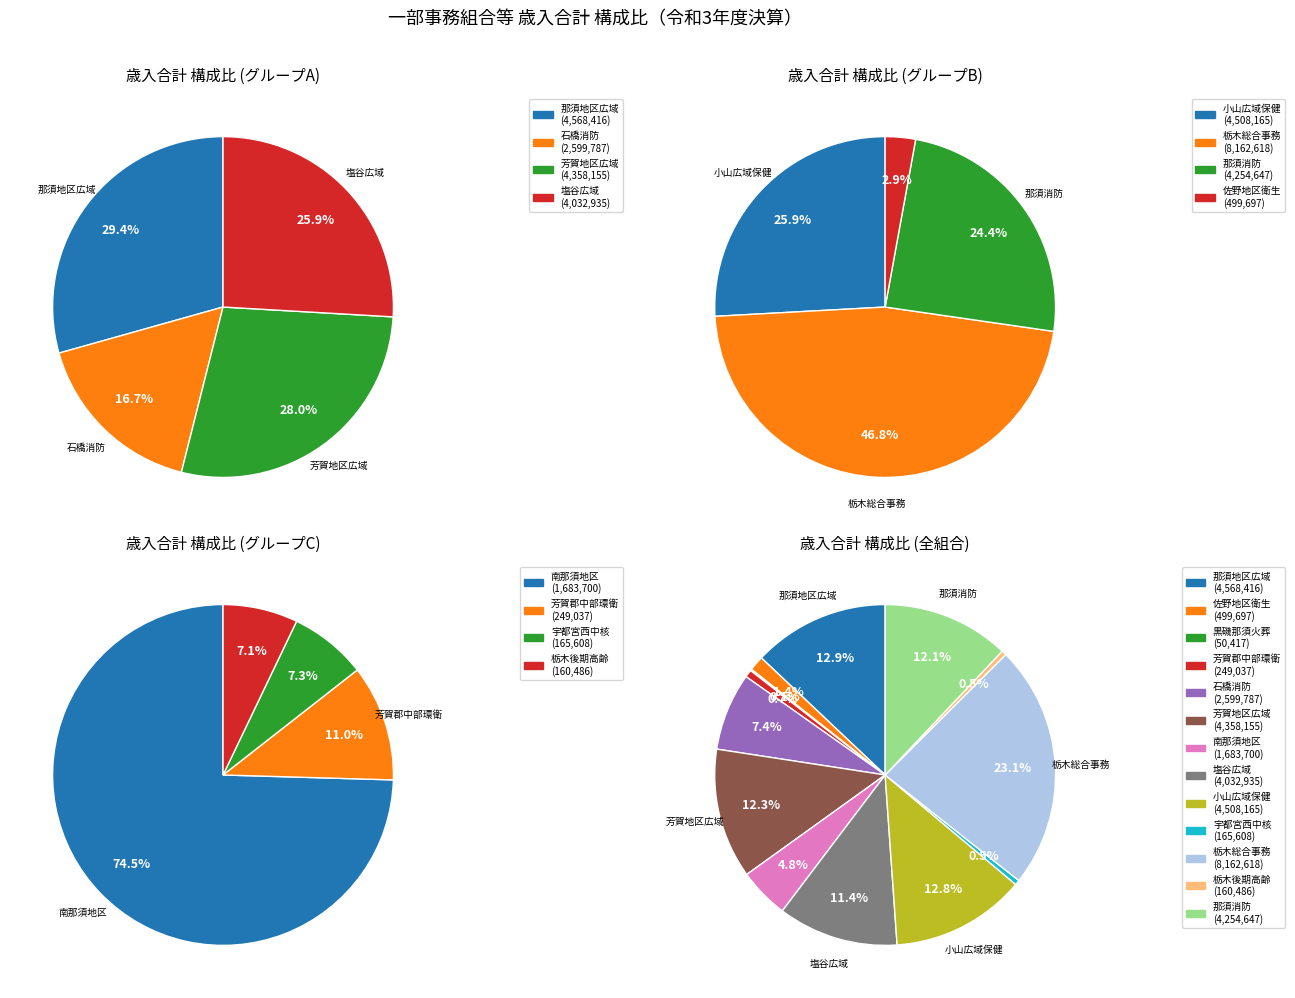

To the nearest percent, what is the difference between the 石橋地区消防組合 and 塩谷広域行政組合 slice percentages?

4%